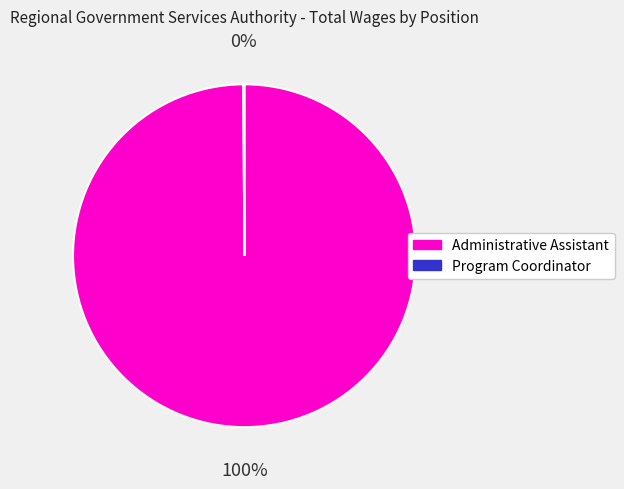

Does Administrative Assistant account for over 50% of the chart?

Yes